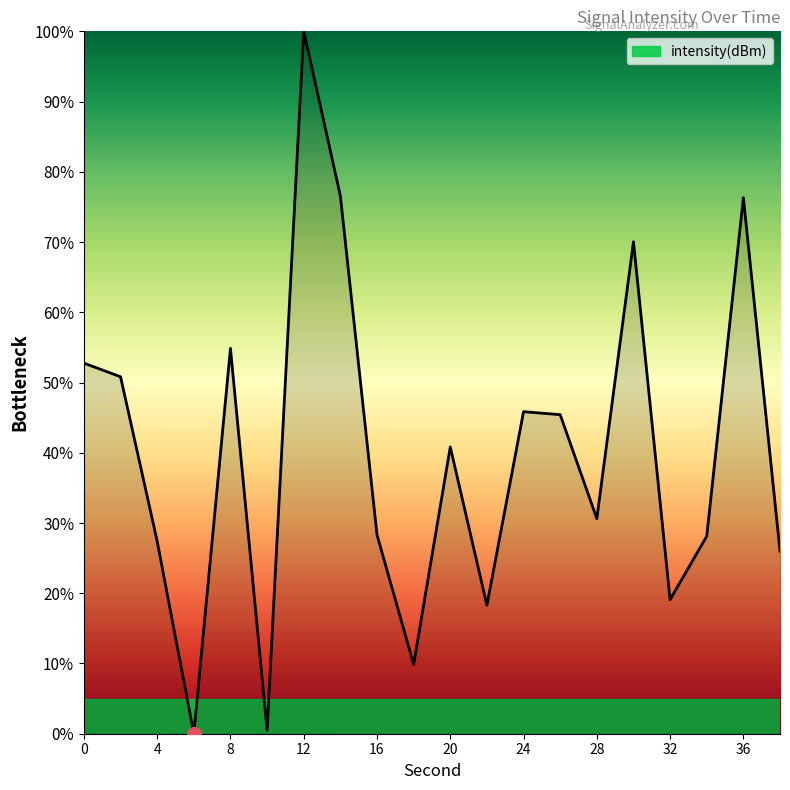

What is the difference between the maximum and minimum values?

100.0